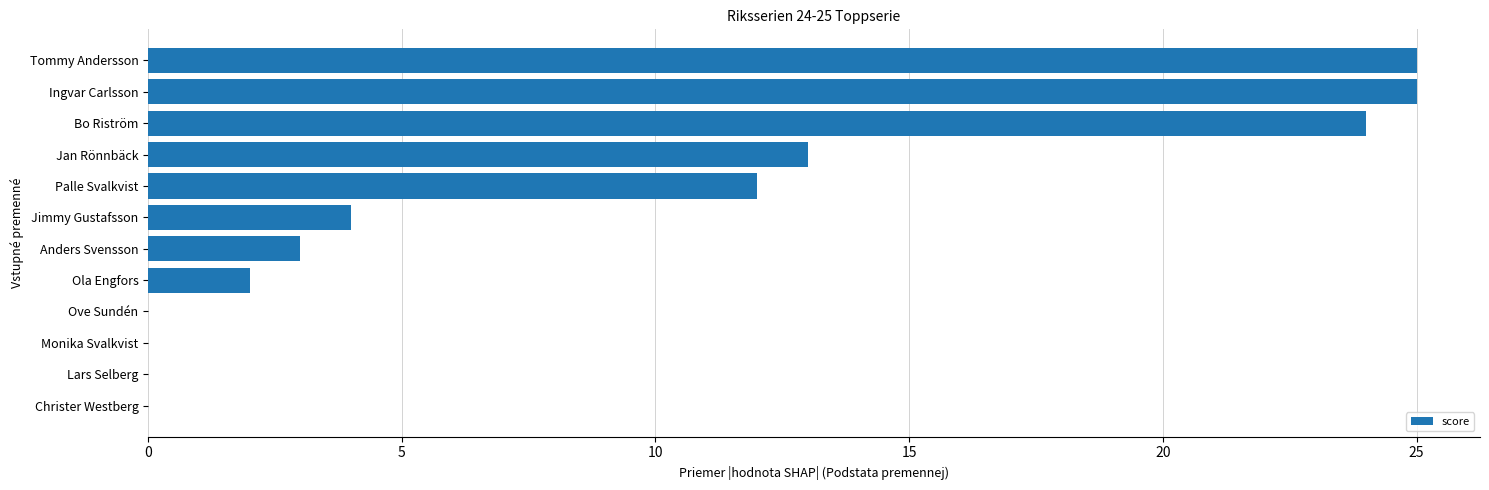

What is the change in value from Christer Westberg to Anders Svensson?

+3